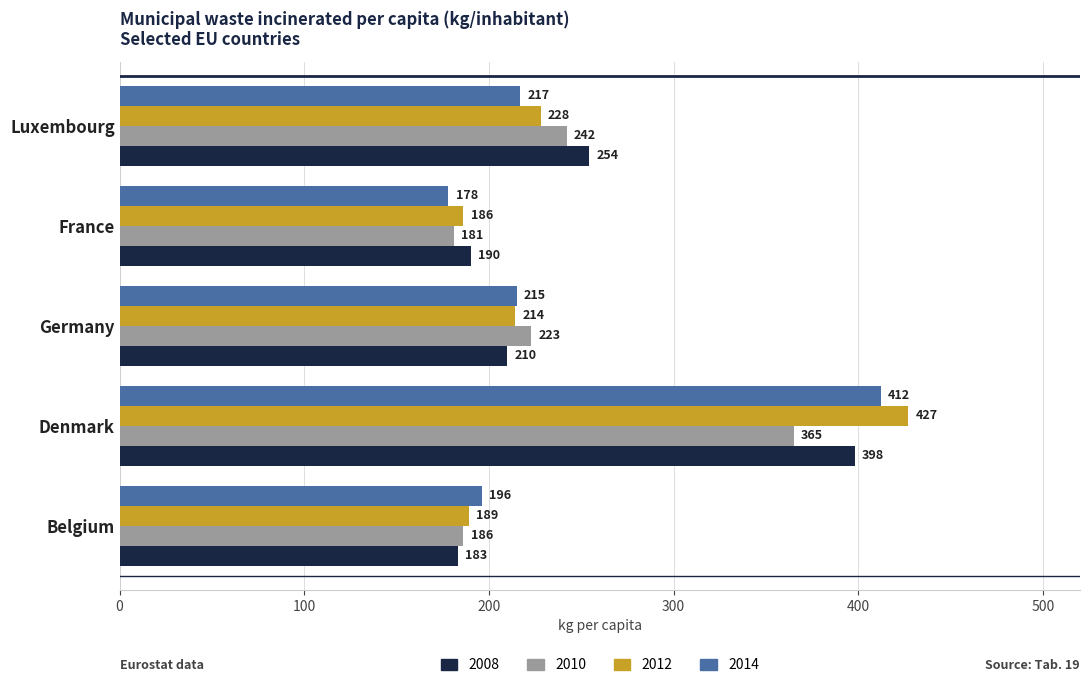

What is the difference between the highest and lowest values at Luxembourg?

37